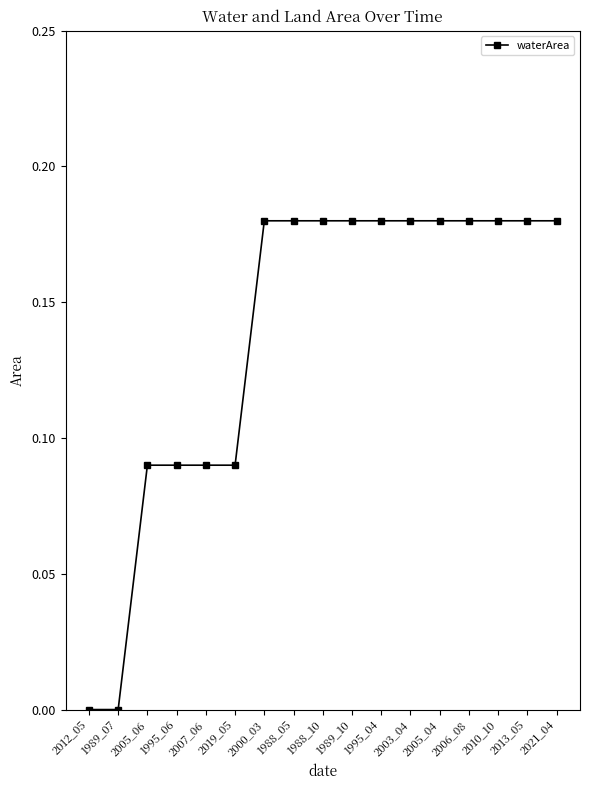

What is the label of the 1st point from the right?

2021_04